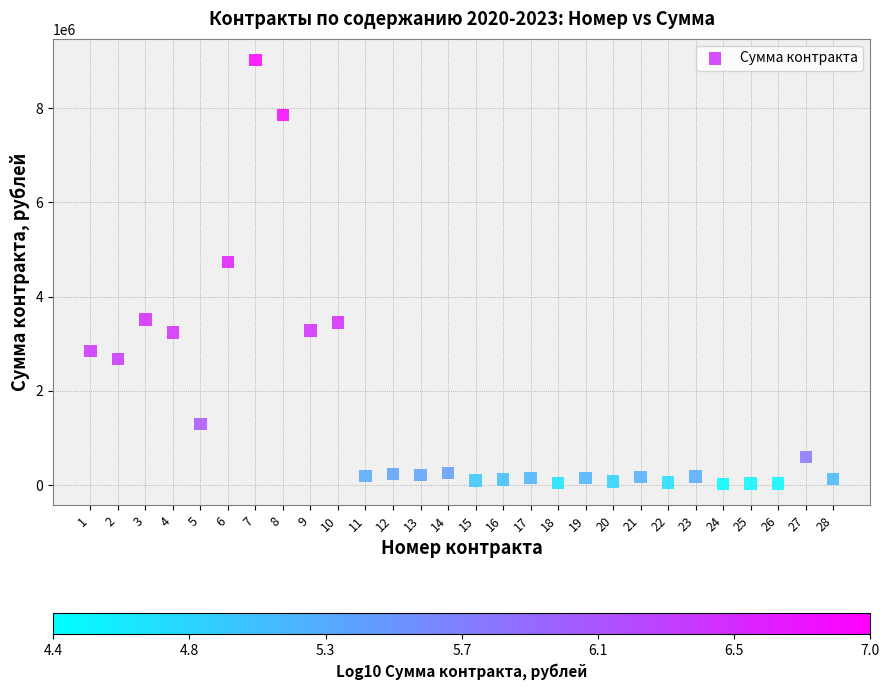

What Y value in the scatter plot is closest to 4526029?

4740017.9